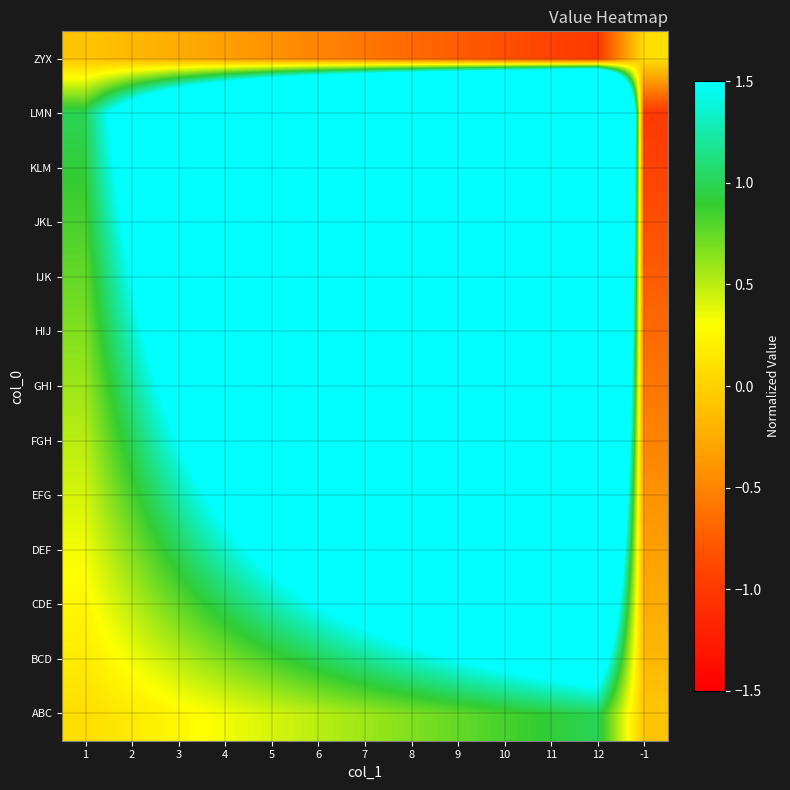

Which category has the highest value across all series?

12